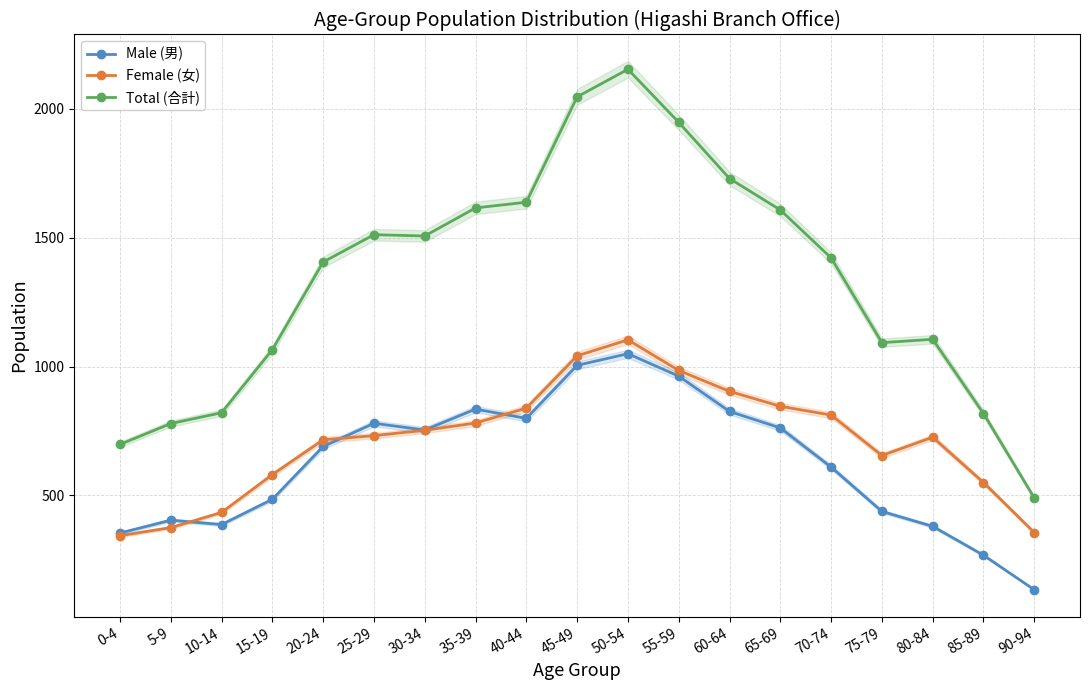

How many data points does each series have?

19